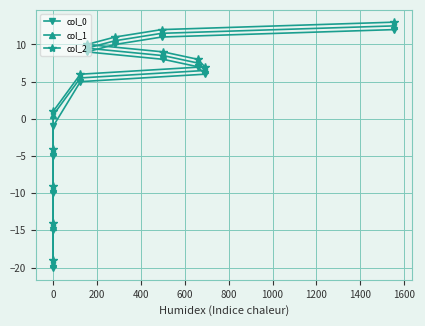

How many values in the col_1 series exceed 6?

7